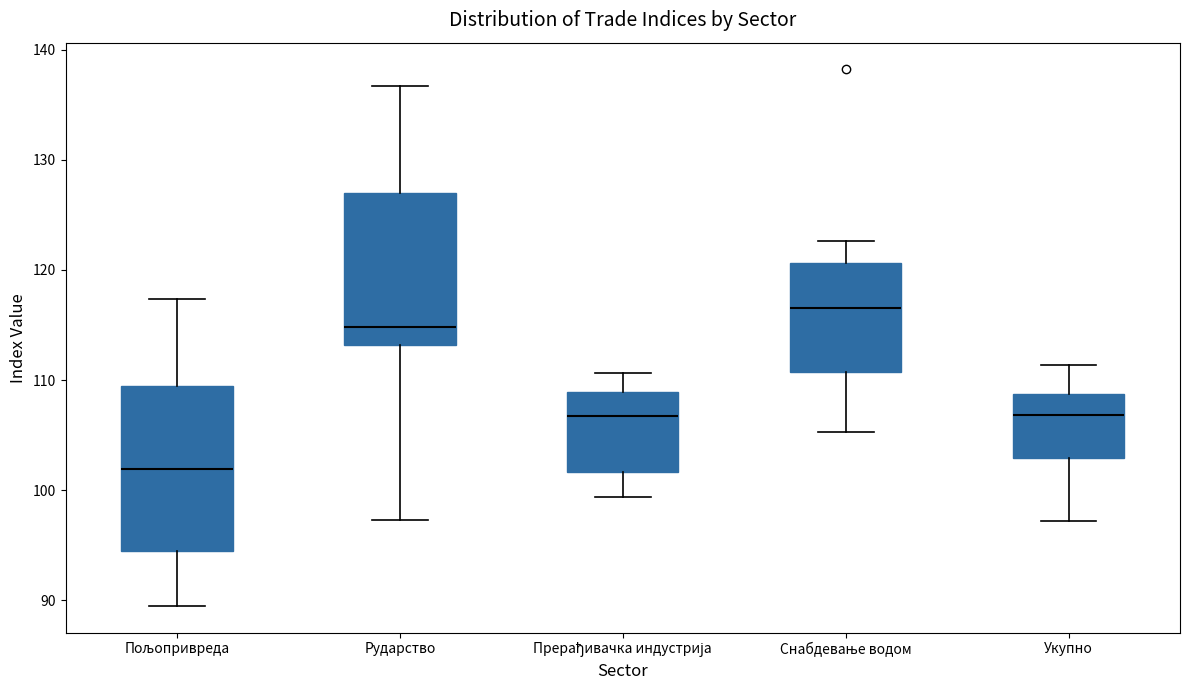

Where is the lower edge of the box for Снабдевање водом on the y-axis? The values are not printed on the chart, so give them approximately, as read against the axis.

111